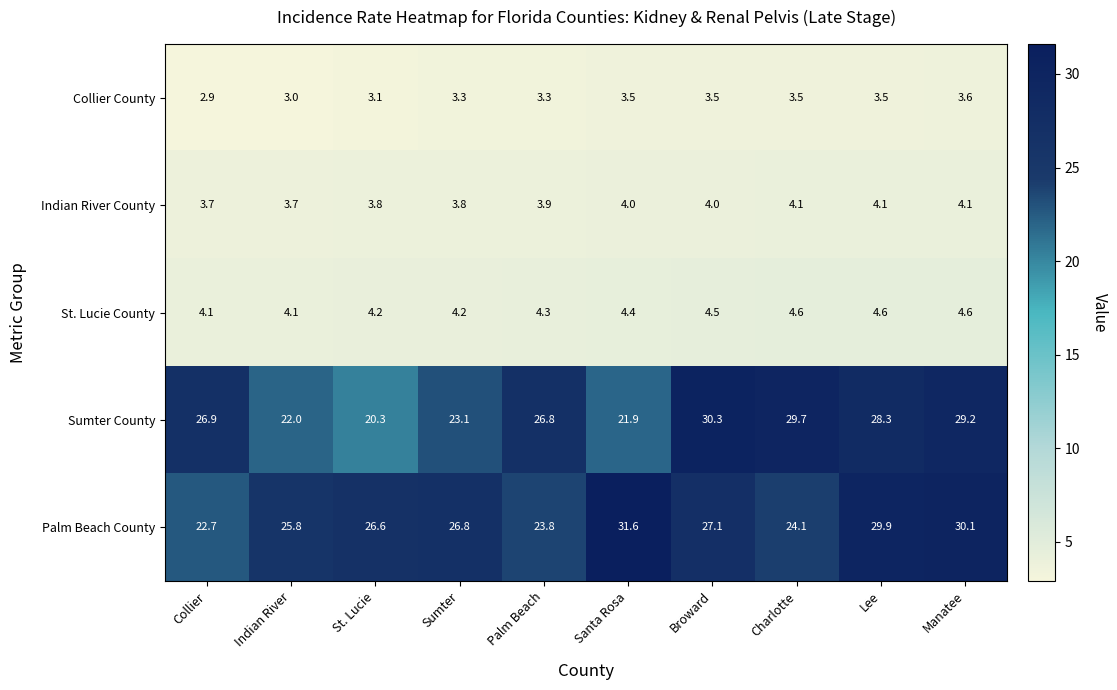

At which label does Palm Beach County reach its peak?

Santa Rosa